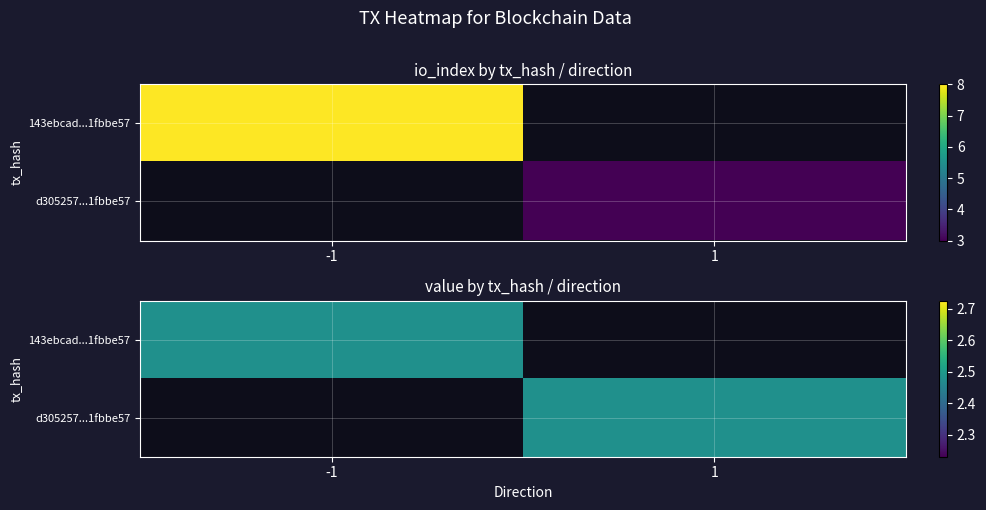

Reading left to right, what are all the values shown in this chart?

143ebcad27d6bf7b16631e872ebd504b1fbbe57: -1	8
d305257583cc61e734db6d6b31bf0fc5b79a8dd: 1	3